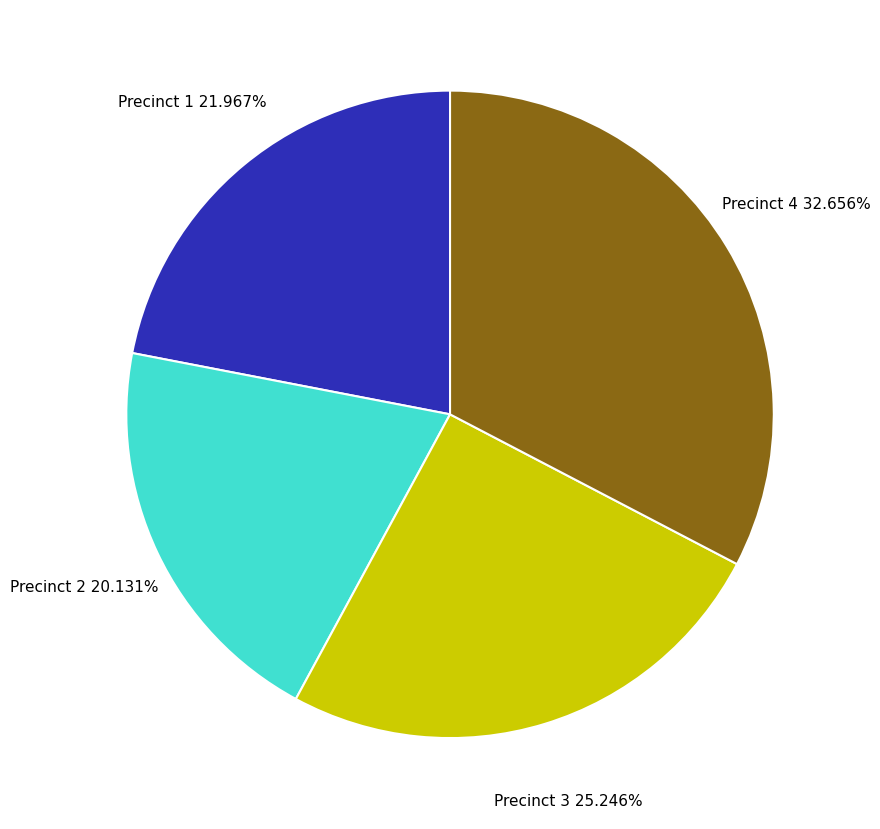

Does Precinct 3 account for over 50% of the chart?

No